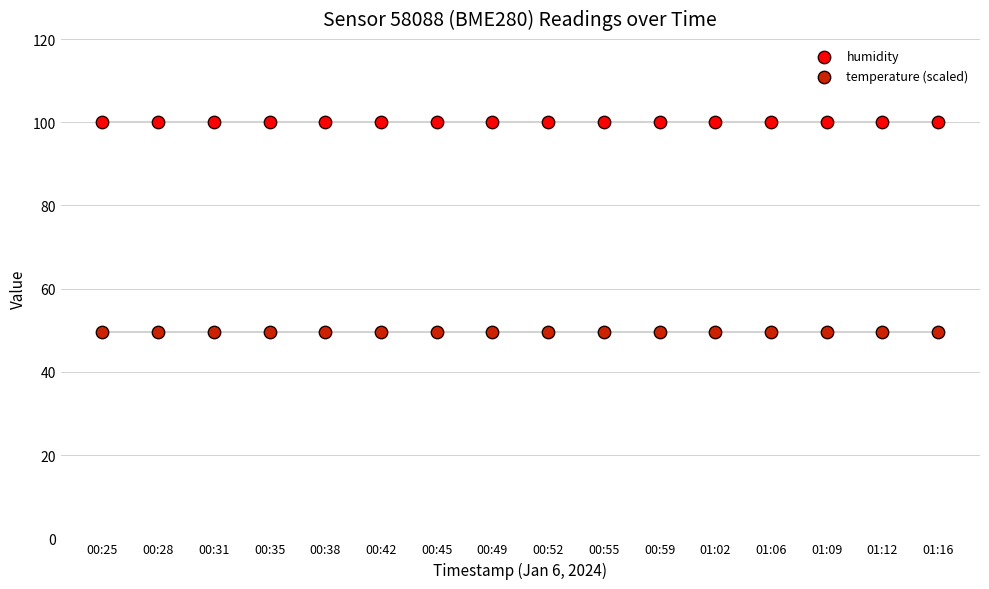

Which series reaches the minimum Y coordinate?

temperature (scaled)